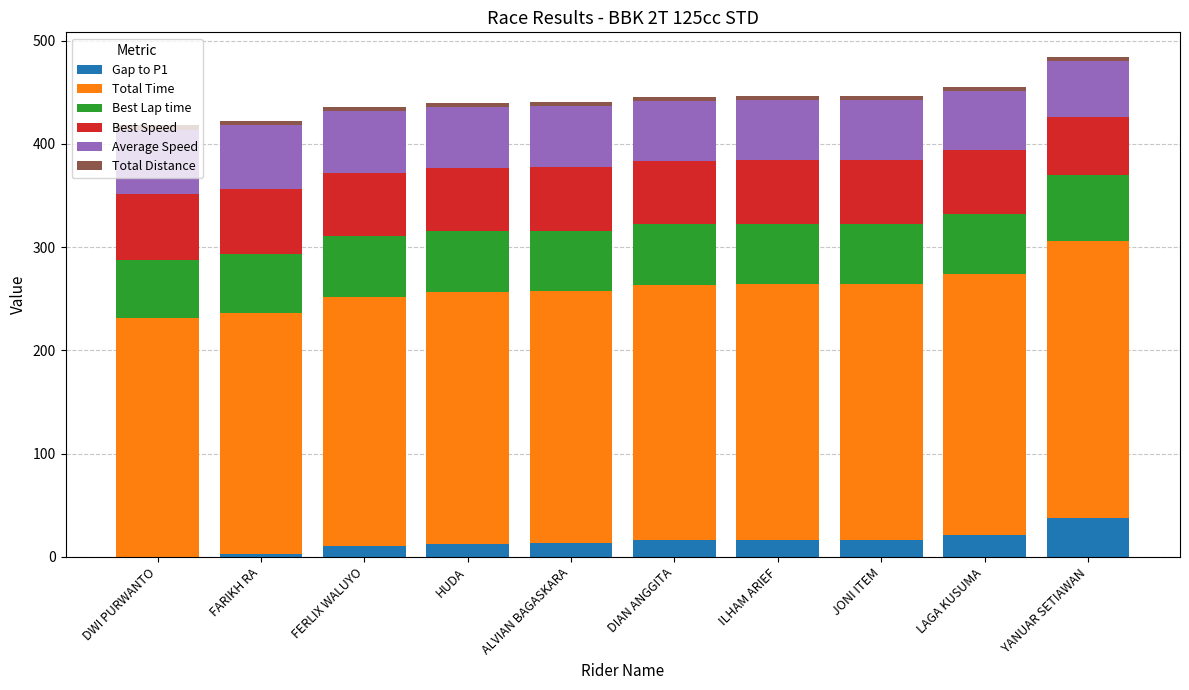

What is the maximum value for Gap to P1?

37.3